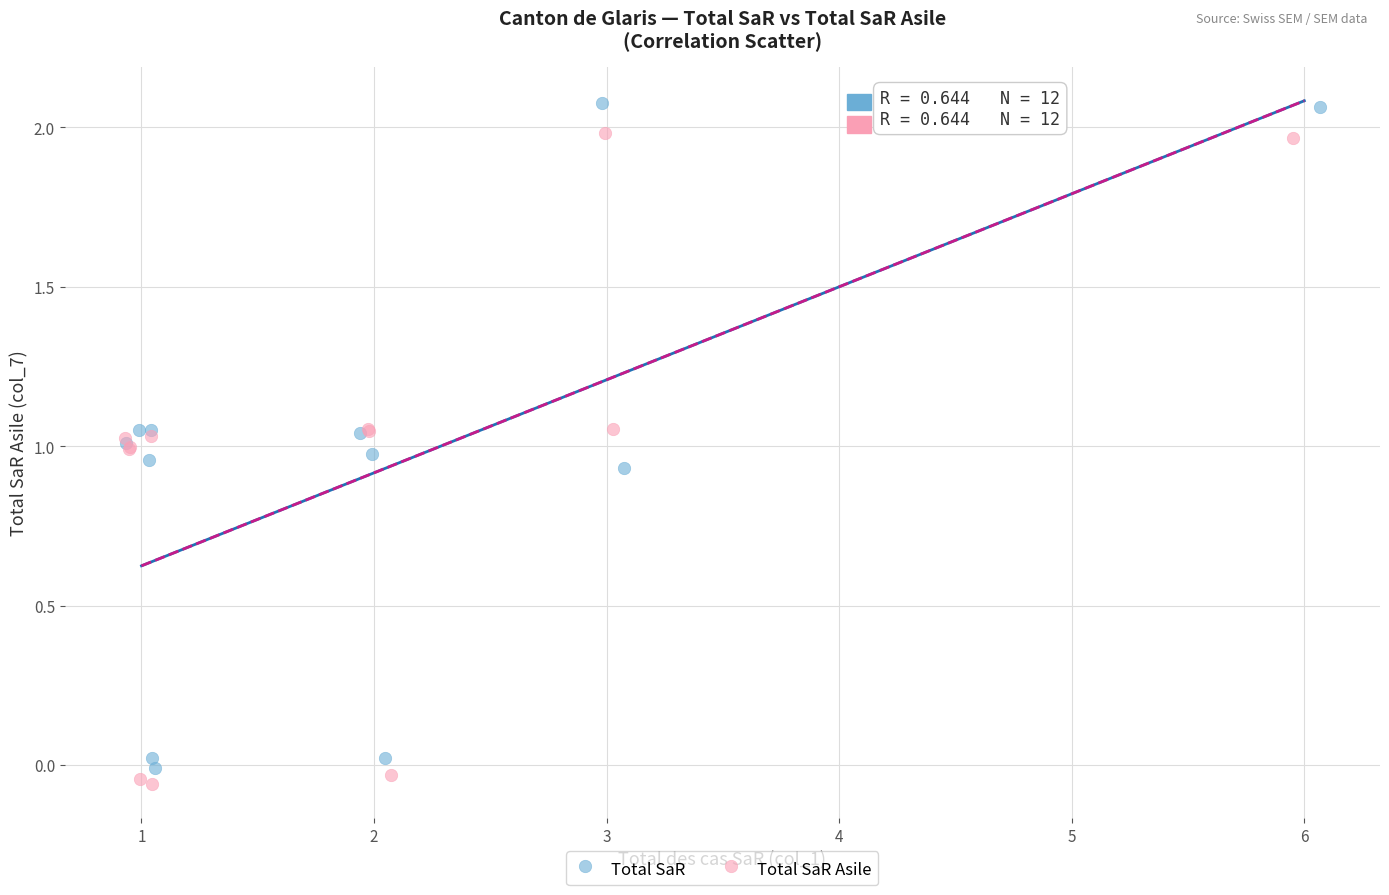

Which series has the largest Y range (max minus min)?

Total SaR